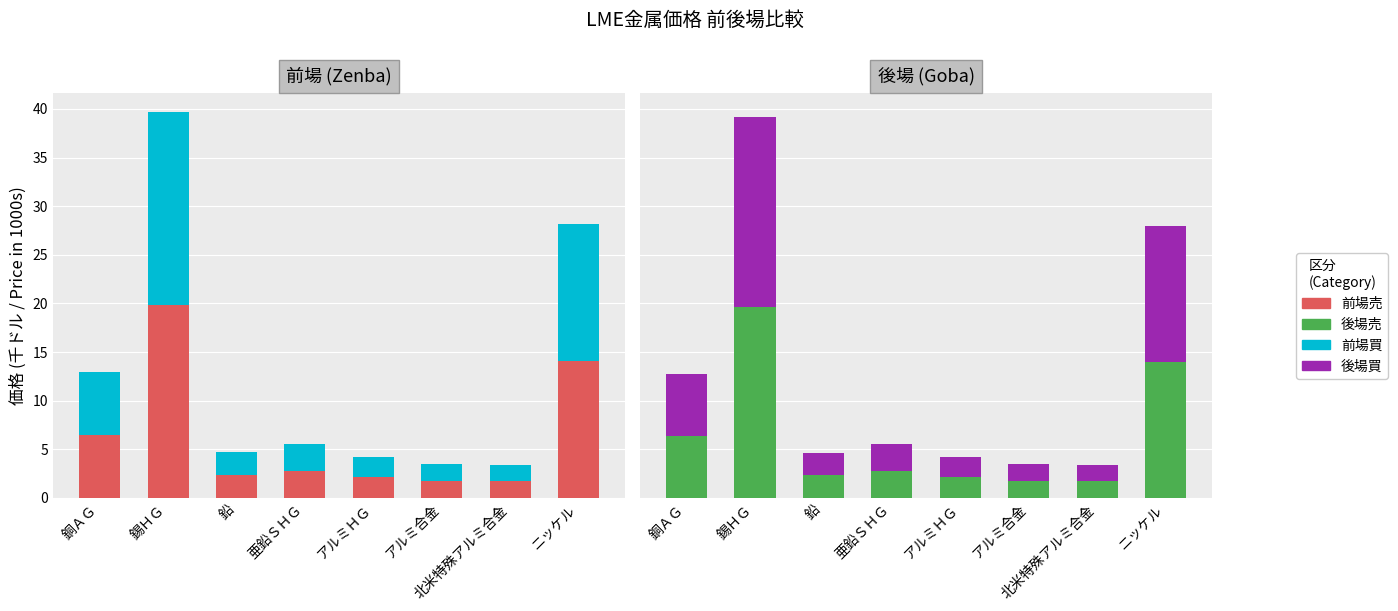

What is the highest value of the 後場買 series?

19.6